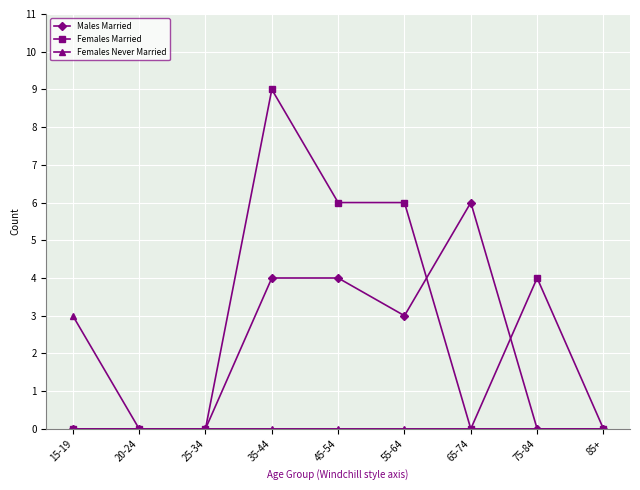

At which label does Females Never Married reach its peak?

15-19